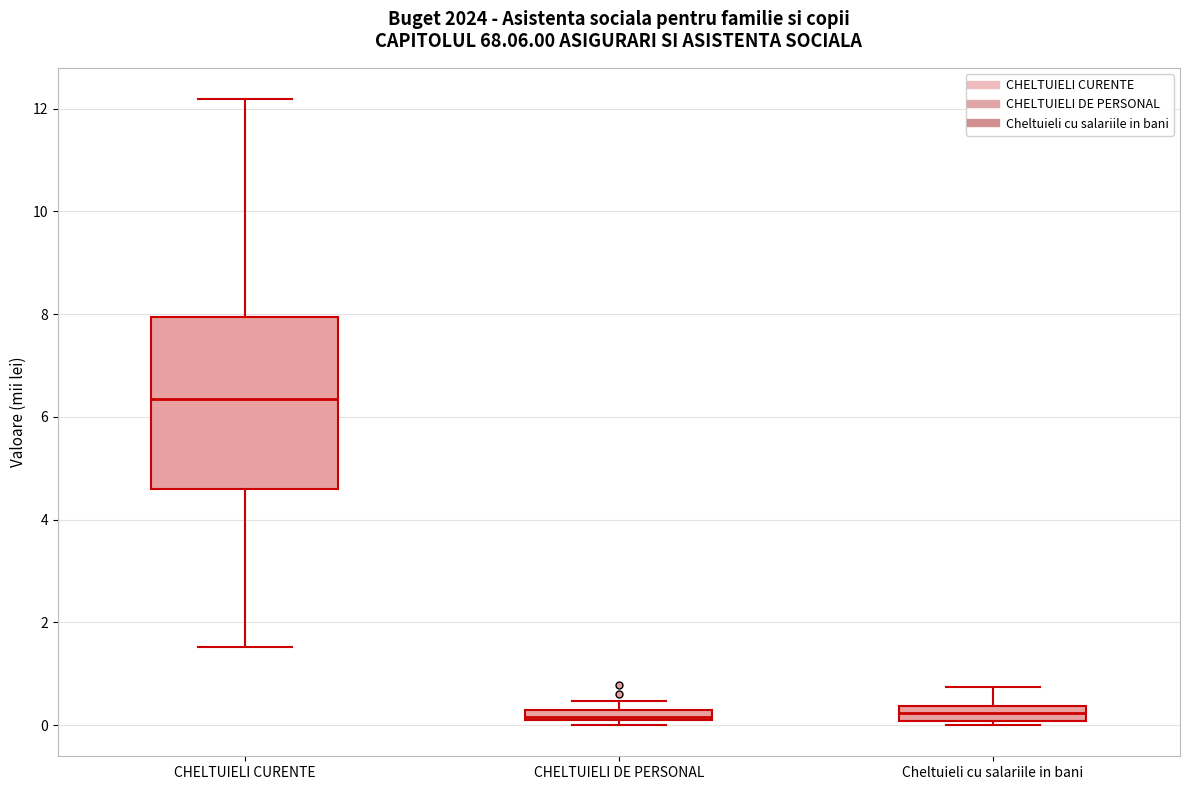

Where is the upper edge of the box for Cheltuieli cu salariile in bani on the y-axis? The values are not printed on the chart, so give them approximately, as read against the axis.

0.4